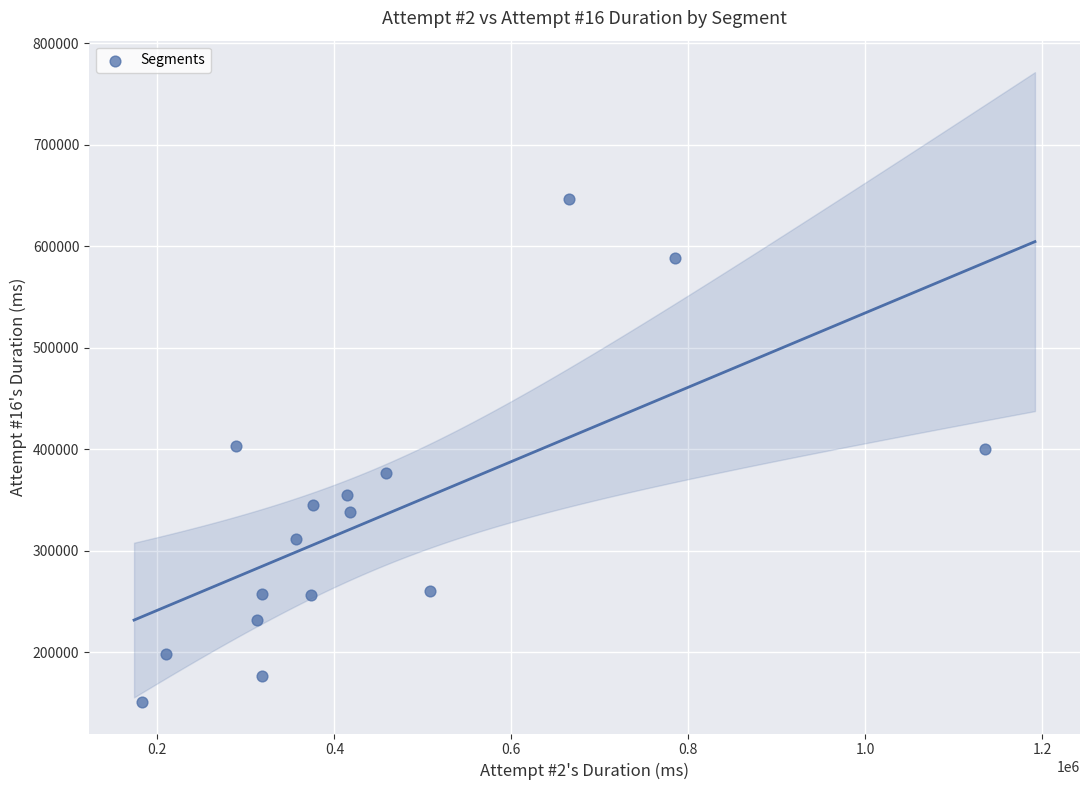

What is the range of X values (max minus min)?

952119